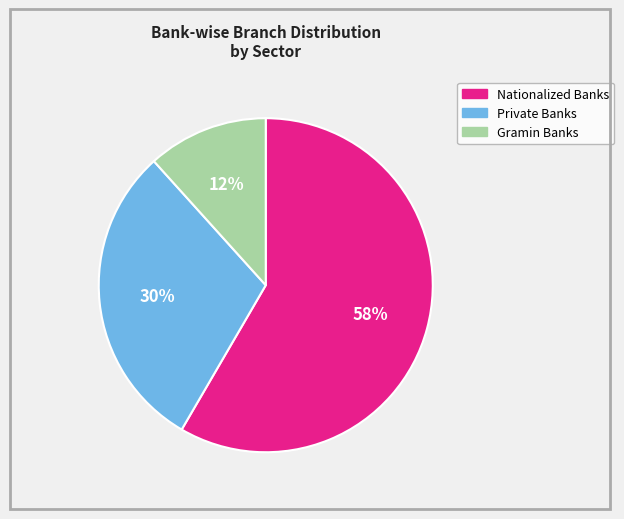

Does Nationalized Banks represent more than half of the total?

Yes